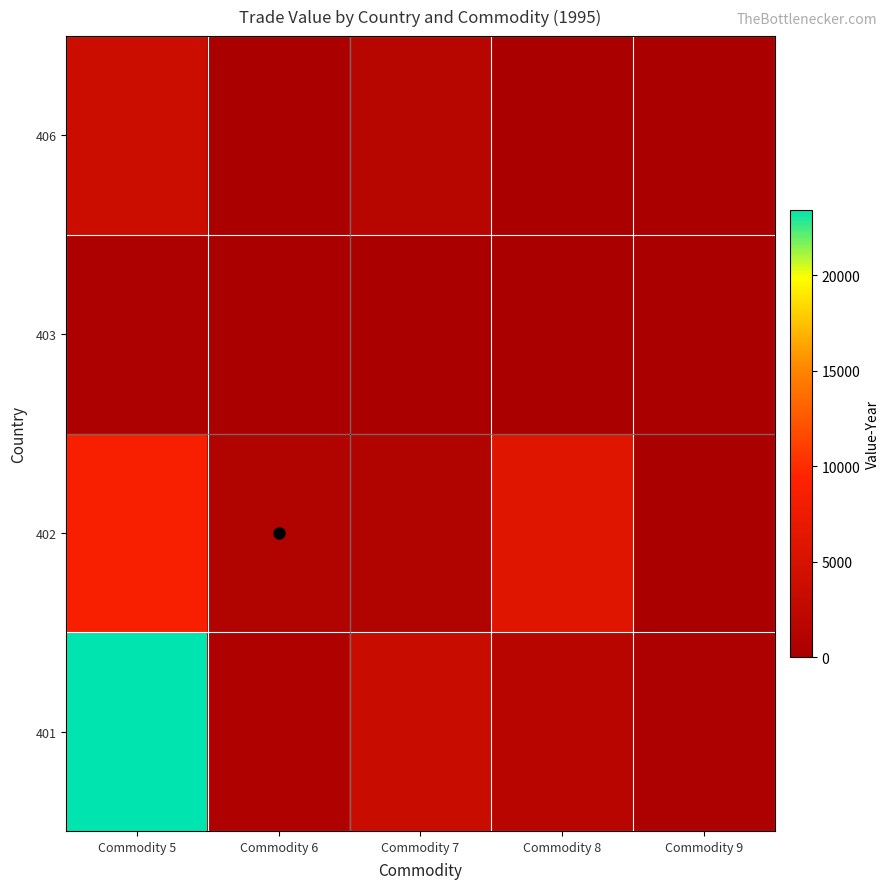

What is the total value across all series at Commodity 9?

319